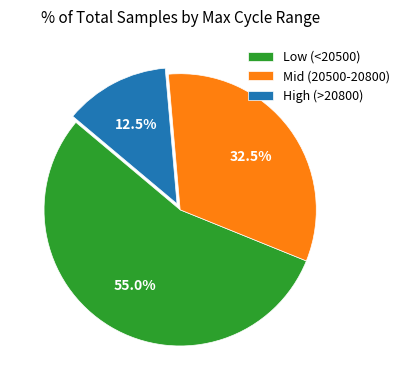

How many segments does this pie chart have?

3